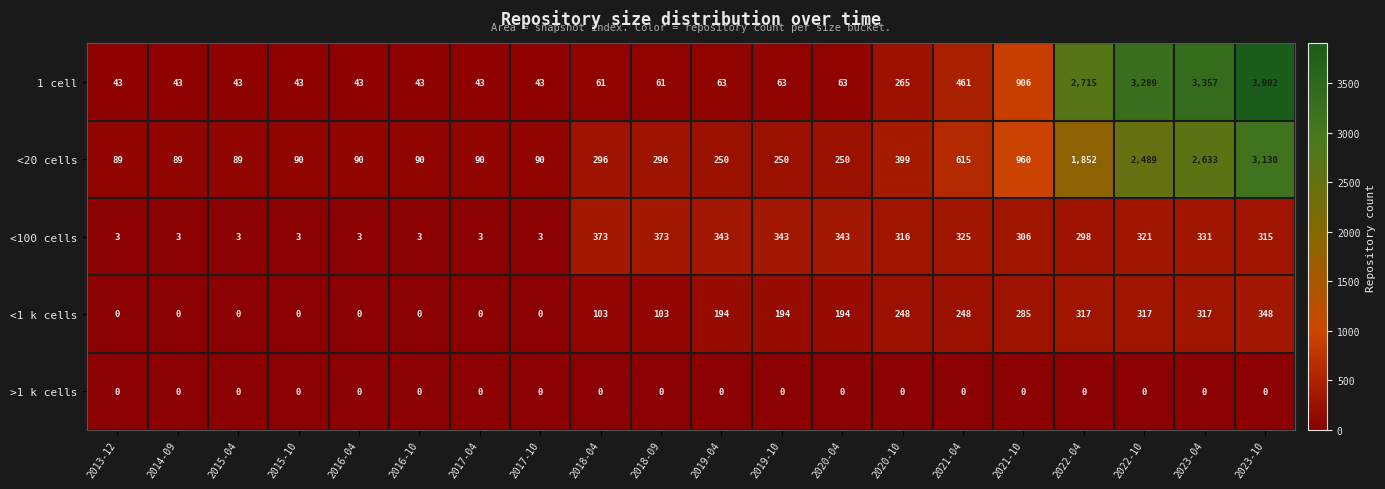

Rank the series at 2018-09 from lowest to highest value.

>1 k cells, 1 cell, <1 k cells, <20 cells, <100 cells